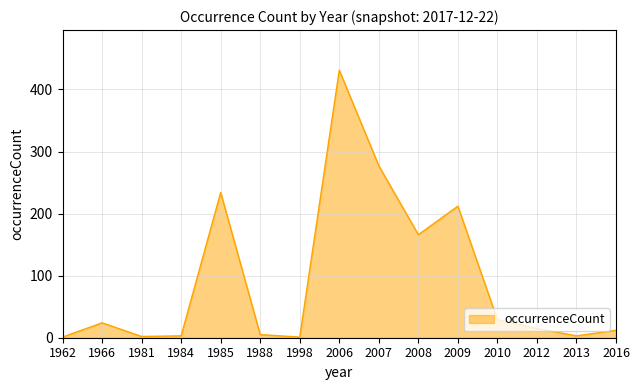

The value at 2008 is 68. True or false?

False